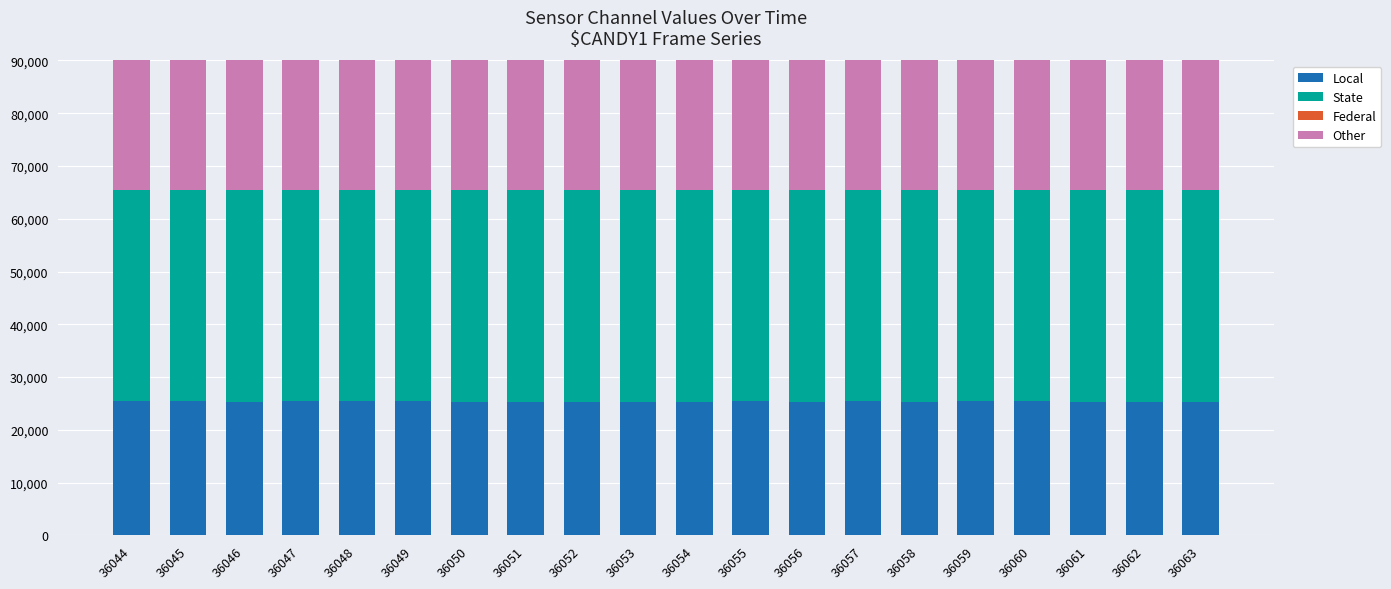

How many groups of bars are there?

20